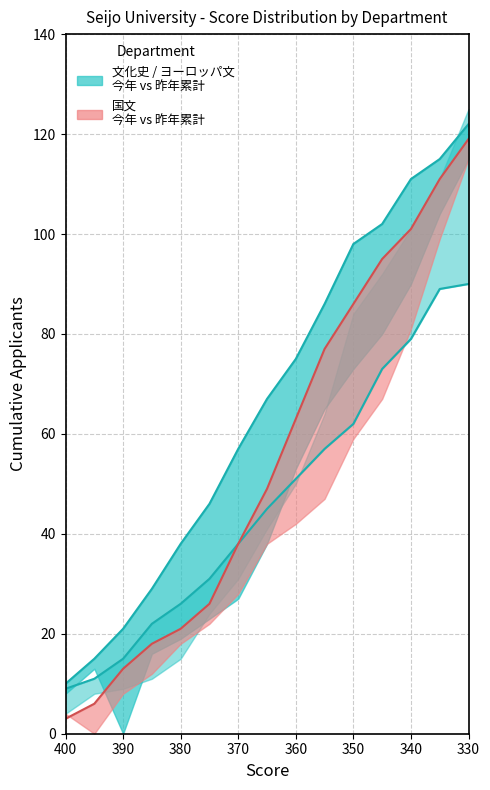

The value of 国文_今年 at 340 is 101. True or false?

True